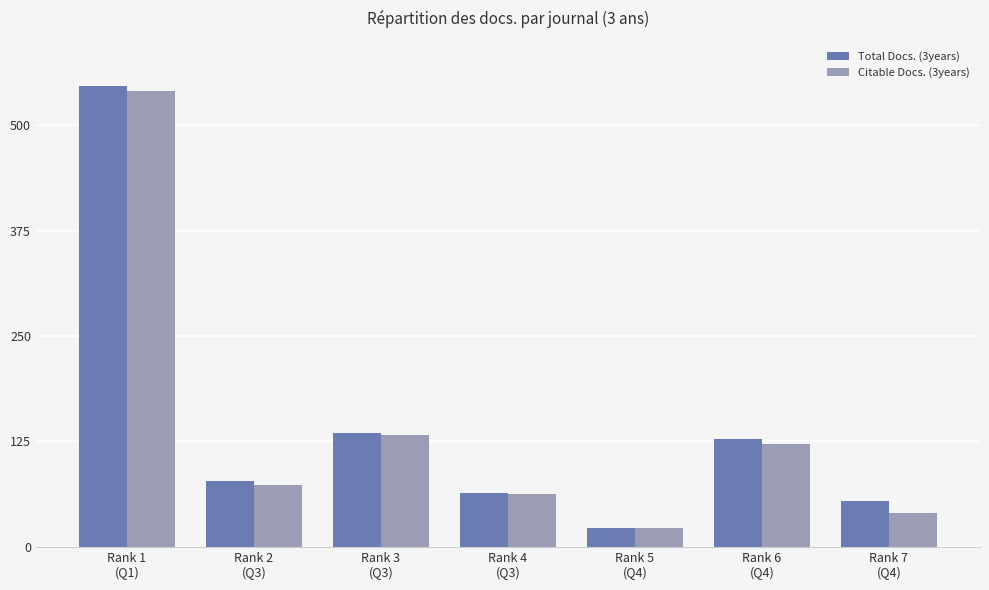

Rank the series at Rank 1
(Q1) from lowest to highest value.

Citable Docs. (3years), Total Docs. (3years)